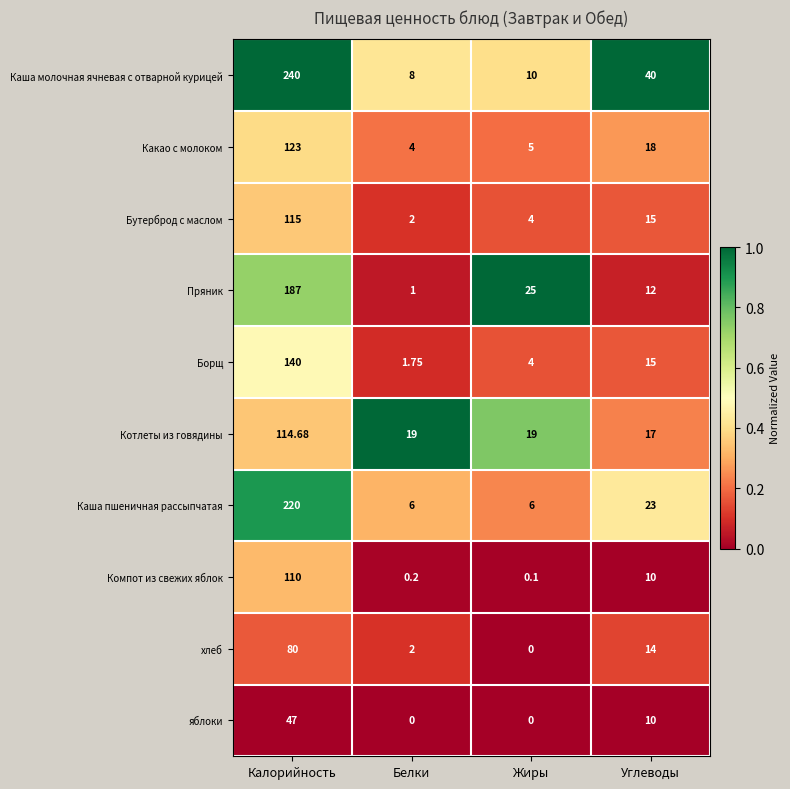

List the series in order of their peak value, highest first.

Каша молочная ячневая с отварной курицей, Каша пшеничная рассыпчатая, Пряник, Борщ, Какао с молоком, Бутерброд с маслом, Котлеты из говядины, Компот из свежих яблок, хлеб, яблоки